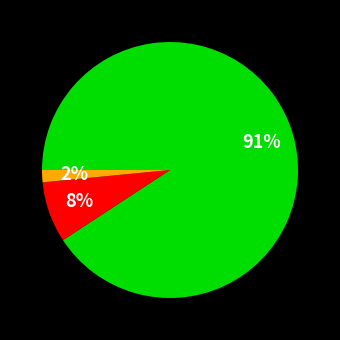

To the nearest percent, what is the average slice percentage?

33%